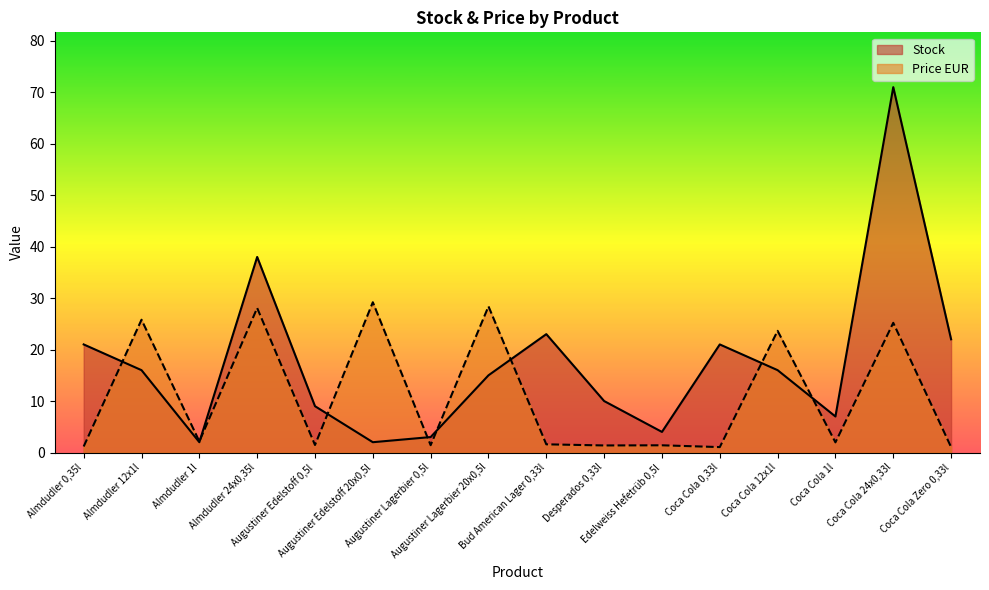

The value of Price EUR at Almdudler 12x1l is 25.8. True or false?

True